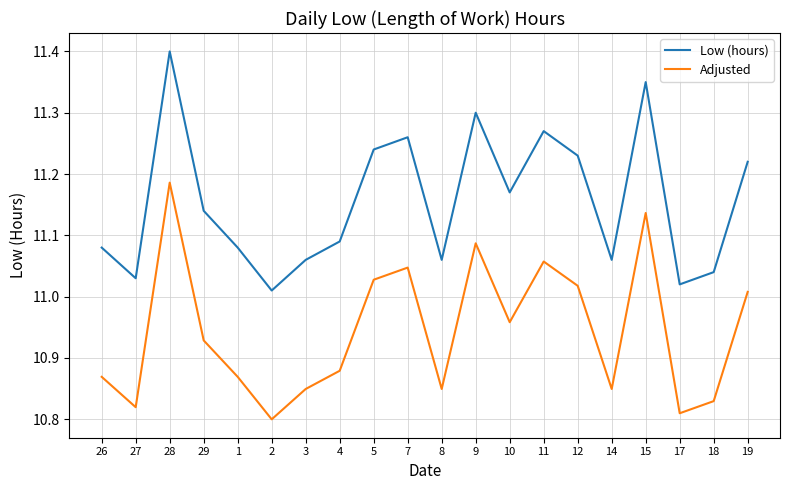

What is the sum of all Low (hours) values?

223.1